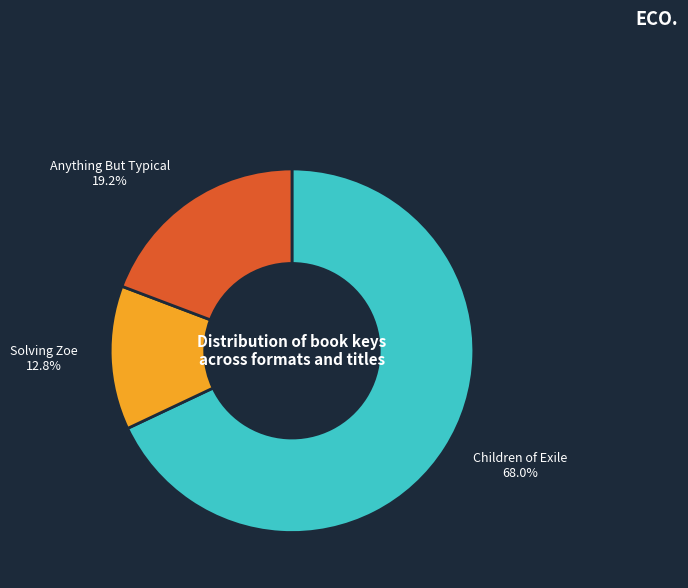

What is the largest slice in the pie chart?

Children of Exile (Trade Paperback)